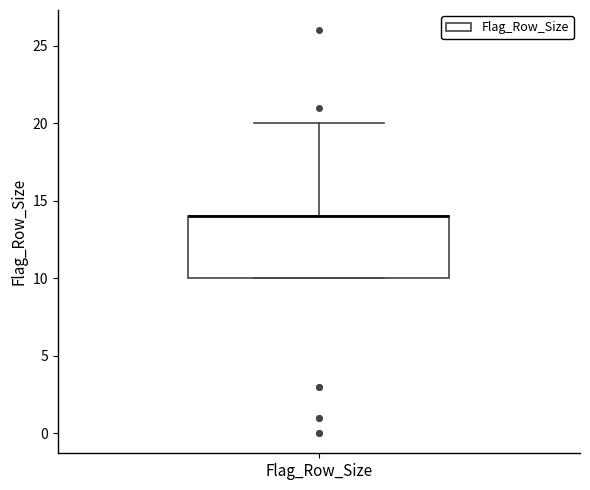

Transcribe this box plot: give where the median line is, the range the box spans, and where the two whiskers end, as read against the y-axis. The values are not printed on the chart, so give them approximately, as read against the axis.

median 14 (drawn on the box's upper edge), box 10 to 14, whiskers 10 to 20